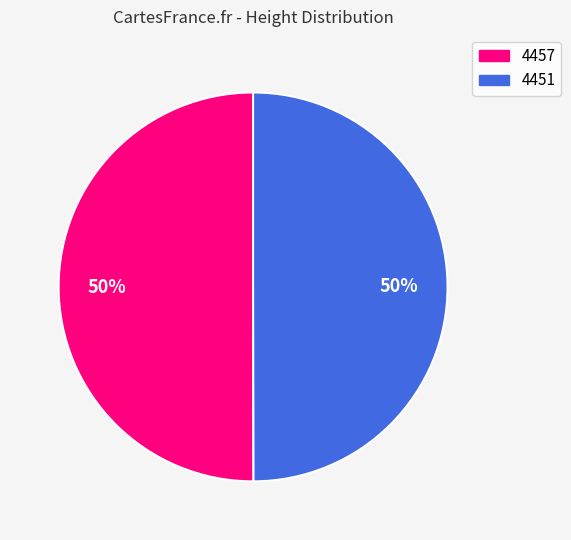

How many segments does this pie chart have?

2